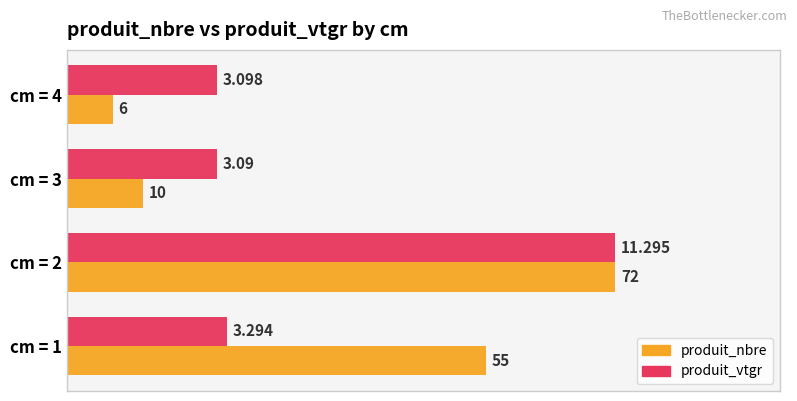

What are all the series names shown in the legend?

produit_nbre, produit_vtgr